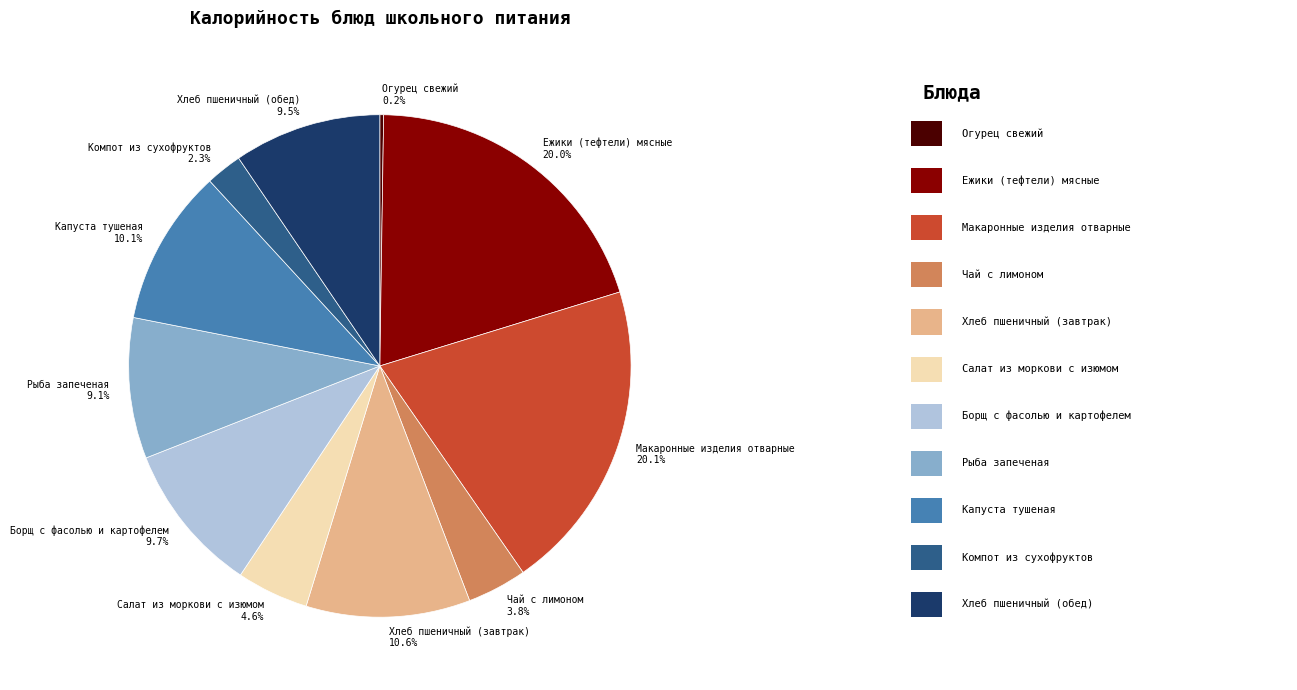

What is the total percentage of Хлеб пшеничный (обед) and Макаронные изделия отварные?

29.6%